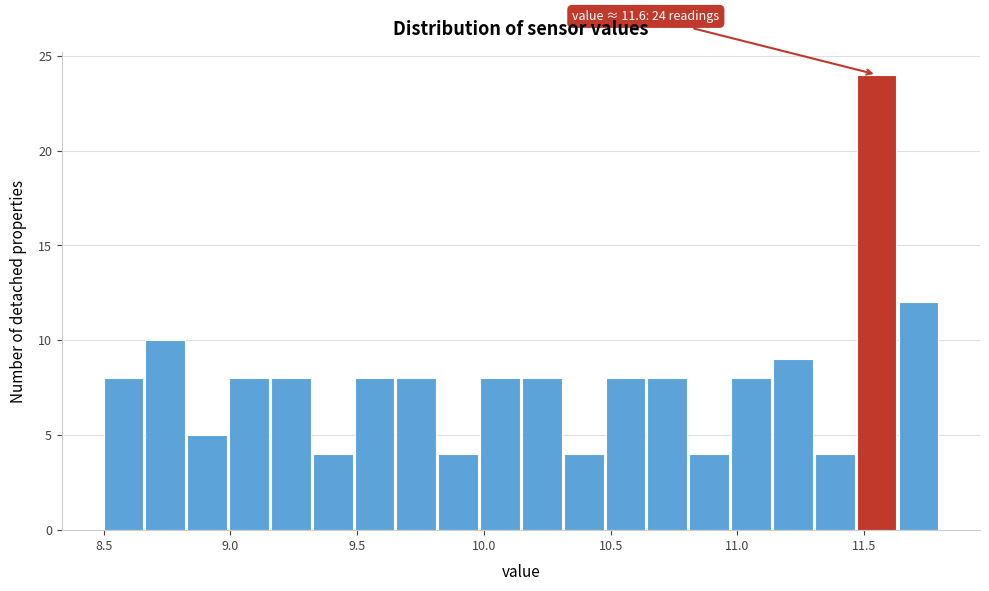

Around what value on the x-axis is the tallest bar? Give the approximate position of its centre, as read against the axis.

11.55